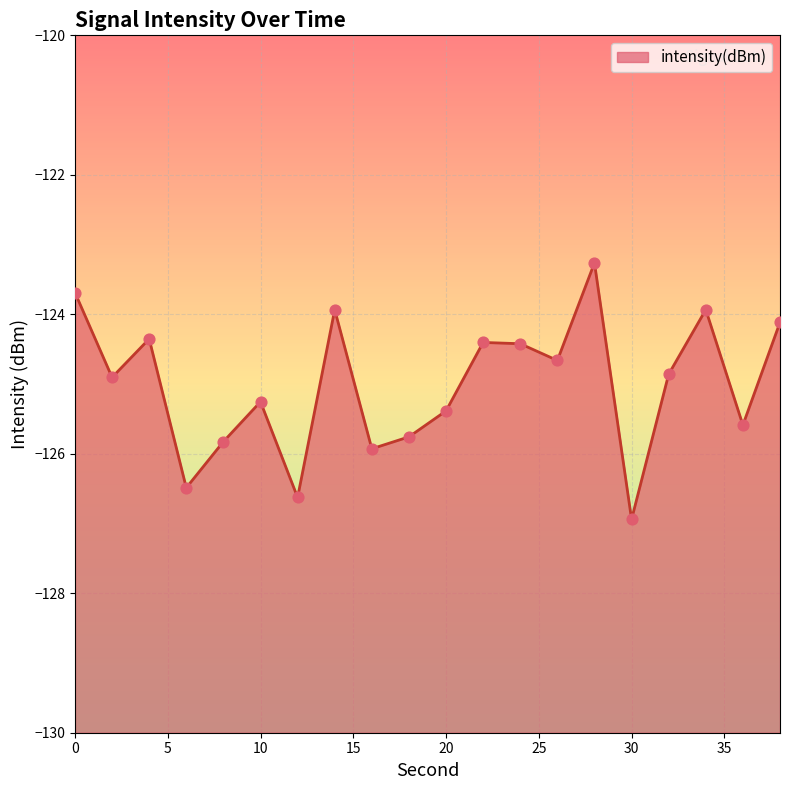

Which has a higher value, 28 or 32?

28